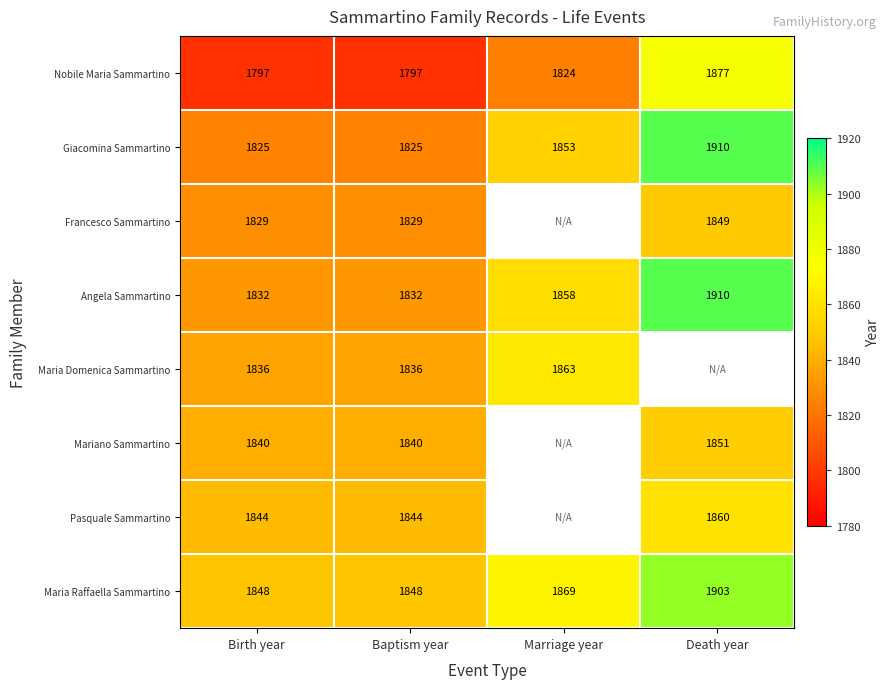

Is the value of Pasquale Sammartino at Death year greater than the value of Maria Raffaella Sammartino at Baptism year?

Yes